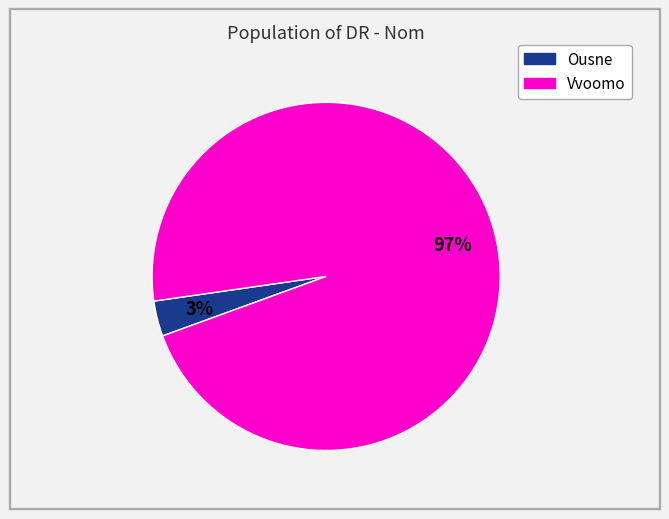

Count the number of slices in the pie.

2